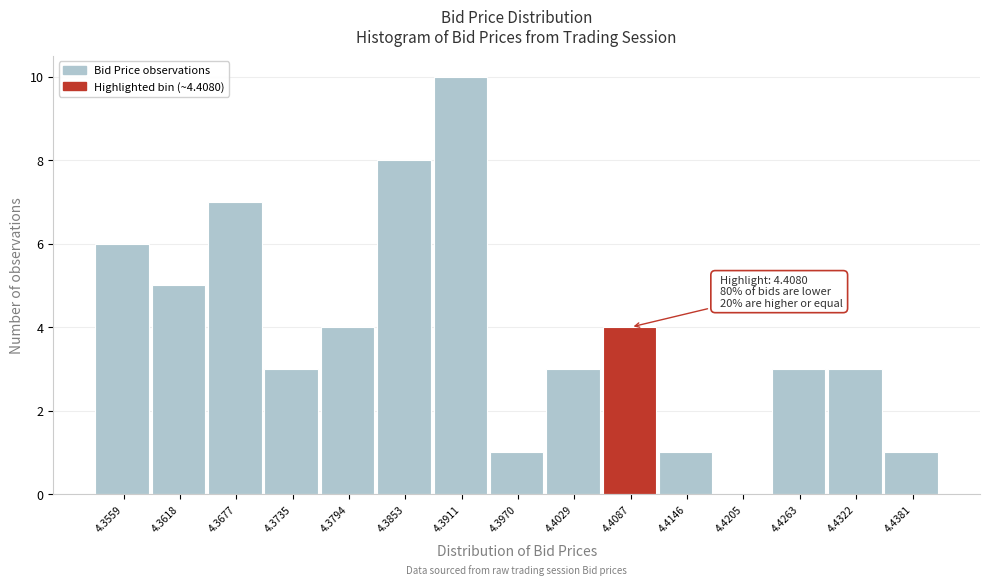

Which range on the x-axis has the tallest bar?

4.388 to 4.394